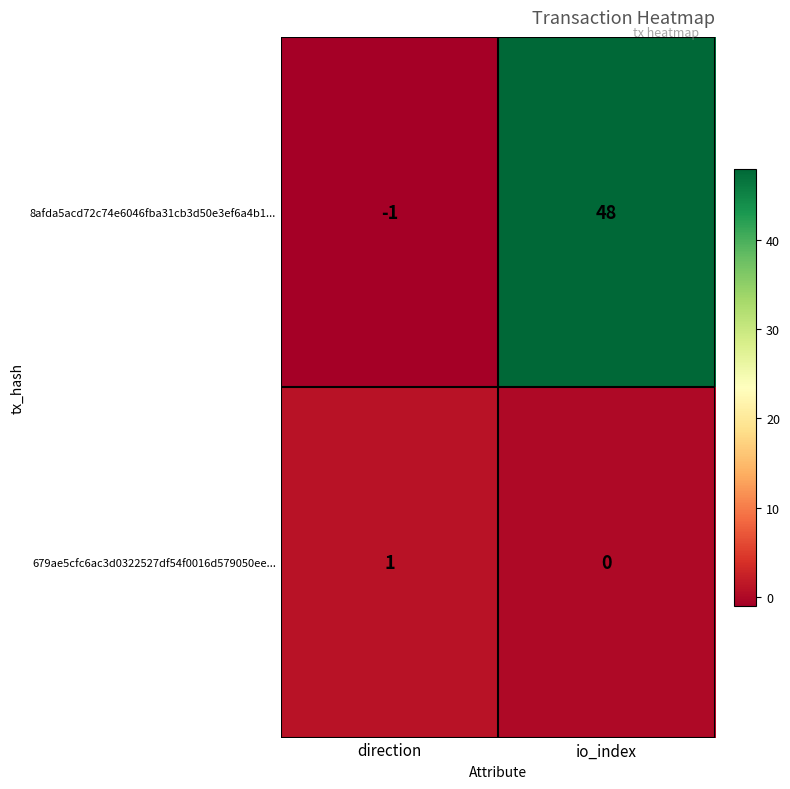

True or false: 8afda5acd72c74e6046fba31cb3d50e3ef6a4b1... has a value of 48 at io_index.

True